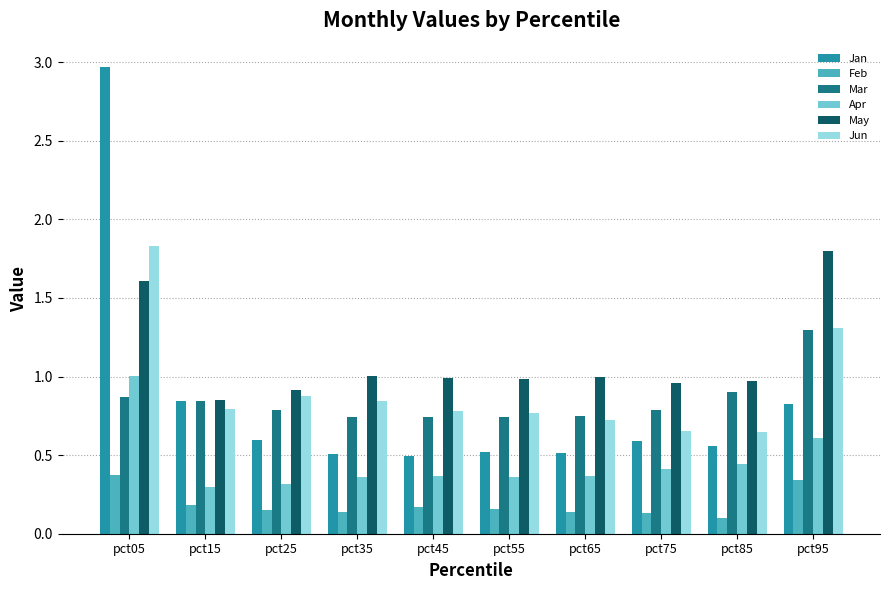

How many bars are there in each group?

6